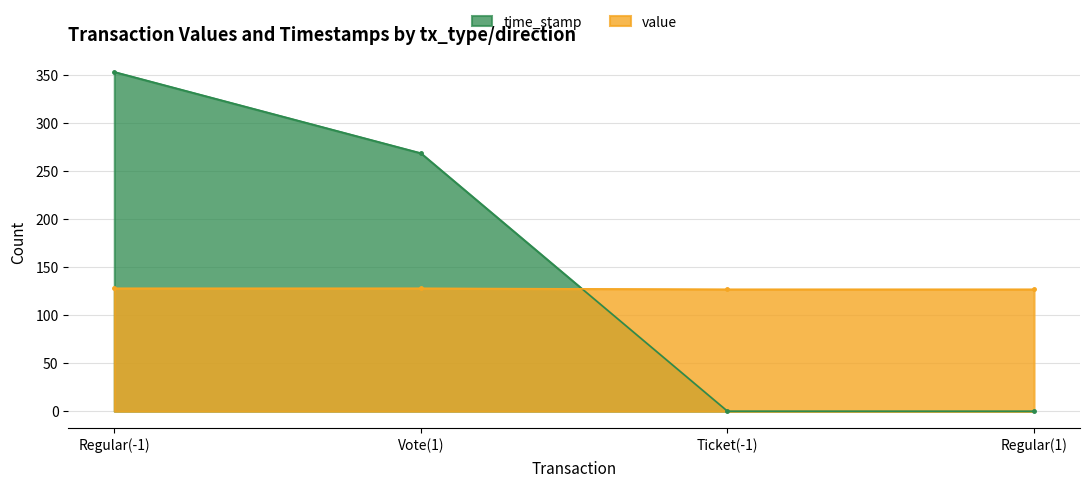

Where does the time_stamp series first go above 268?

Regular(-1)